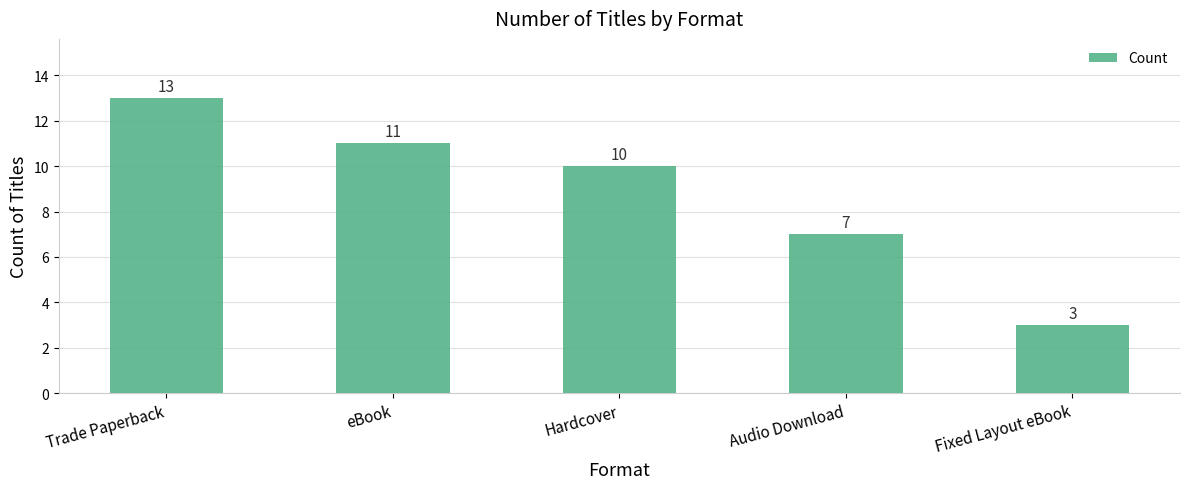

True or false: the data shows 11 at eBook.

True